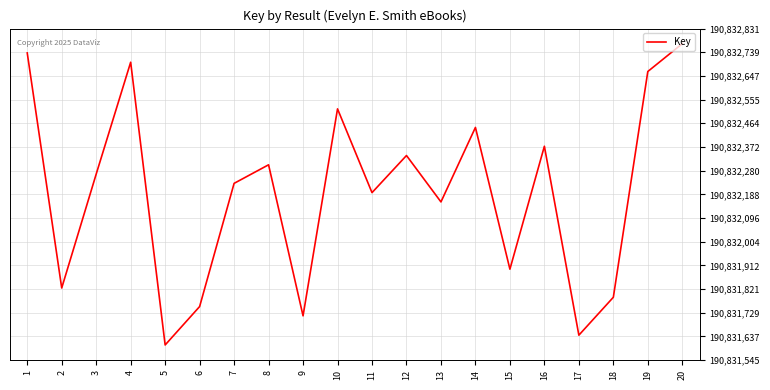

Is it true that the value at 13 is 190832159?

True